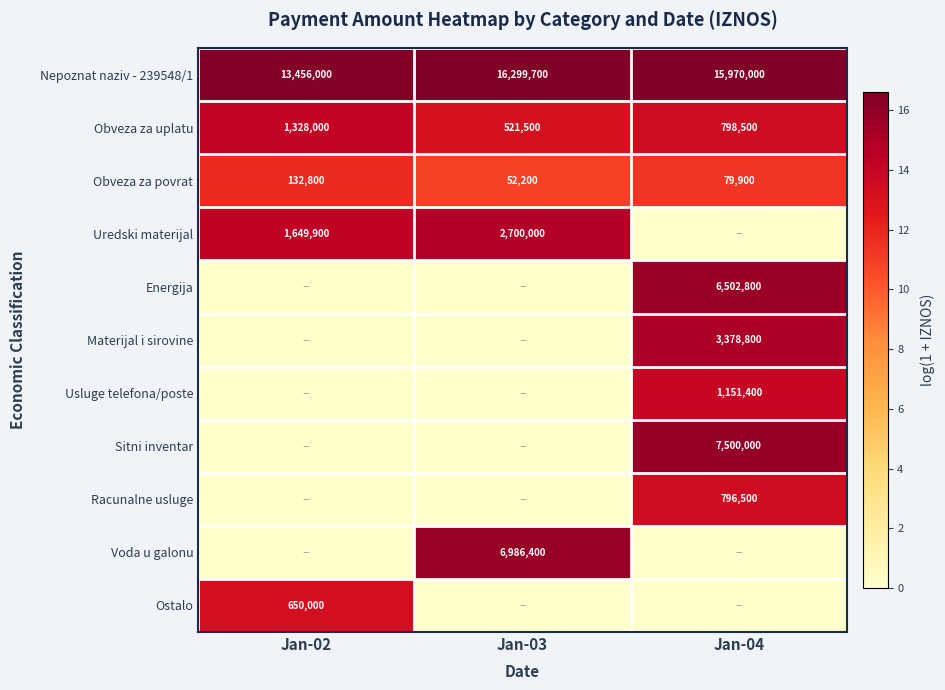

What is the total value across all series at Jan-04?

115.6